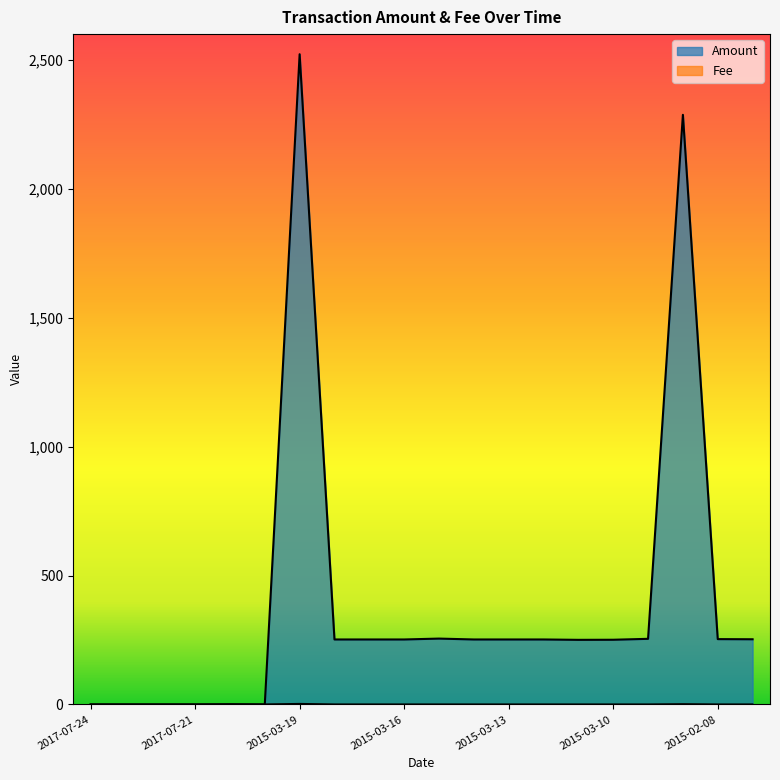

Reading left to right, what are all the values shown in this chart?

Amount: 0.0	0.0	0.0	0.0	1.0	0.0	2522.0	252.2	252.2	252.2	255.6	252.2	252.2	252.2	250.8	251.1	254.7	2287.0	253.6	253.0
Fee: 1.0	1.0	1.0	1.0	1.0	1.0	3.0	1.0	1.0	1.0	1.0	1.0	1.0	1.0	1.0	1.0	1.0	2.0	1.0	1.0